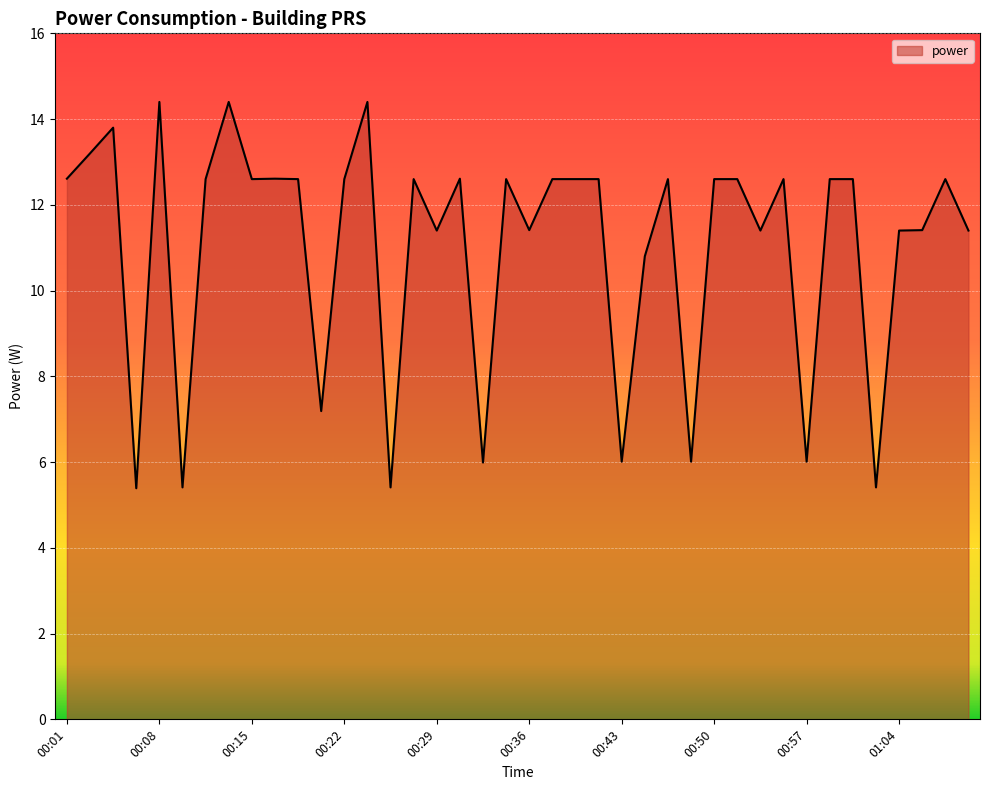

Reading left to right, extract all data points from this chart.

12.6	13.2	13.8	5.4	14.4	5.4	12.6	14.4	12.6	12.6	12.6	7.2	12.6	14.4	5.4	12.6	11.4	12.6	6.0	12.6	11.4	12.6	12.6	12.6	6.0	10.8	12.6	6.0	12.6	12.6	11.4	12.6	6.0	12.6	12.6	5.4	11.4	11.4	12.6	11.4